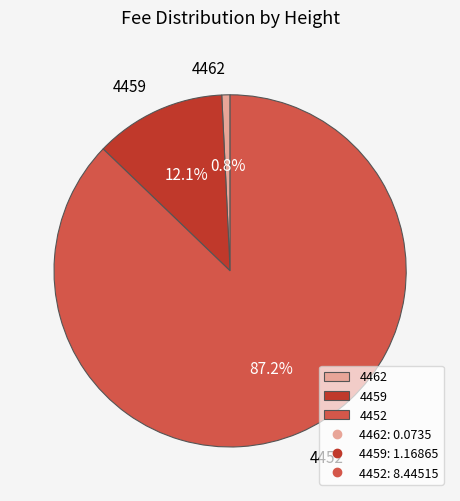

To the nearest percent, what is the difference between the 4462 and 4452 slice percentages?

86%